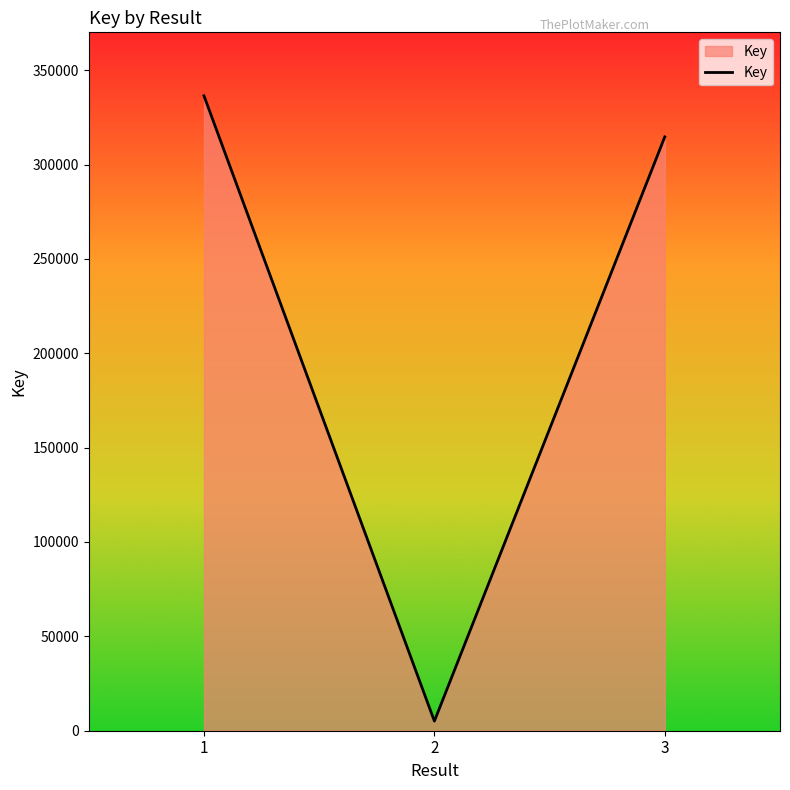

What is the difference between the values at 1 and 3?

21746